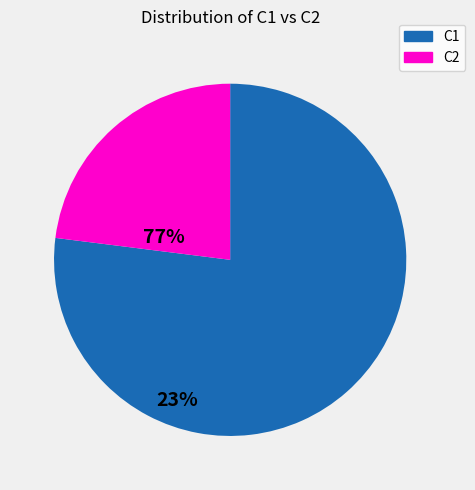

Which slice represents more than half of the pie?

C1